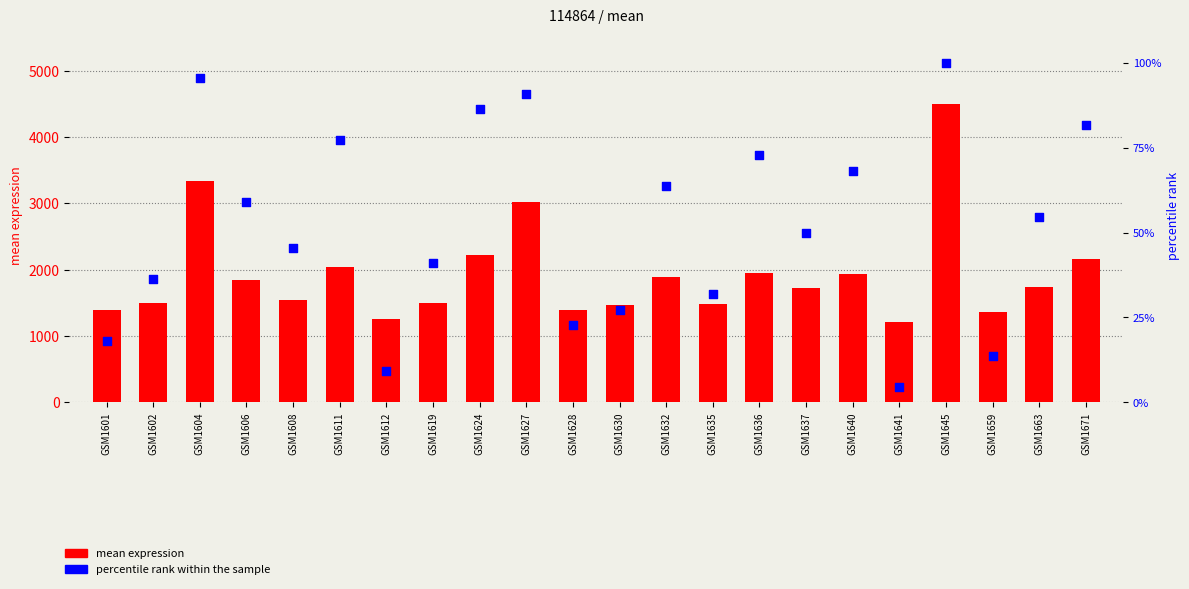

At how many categories does at least one series exceed 4352?

1